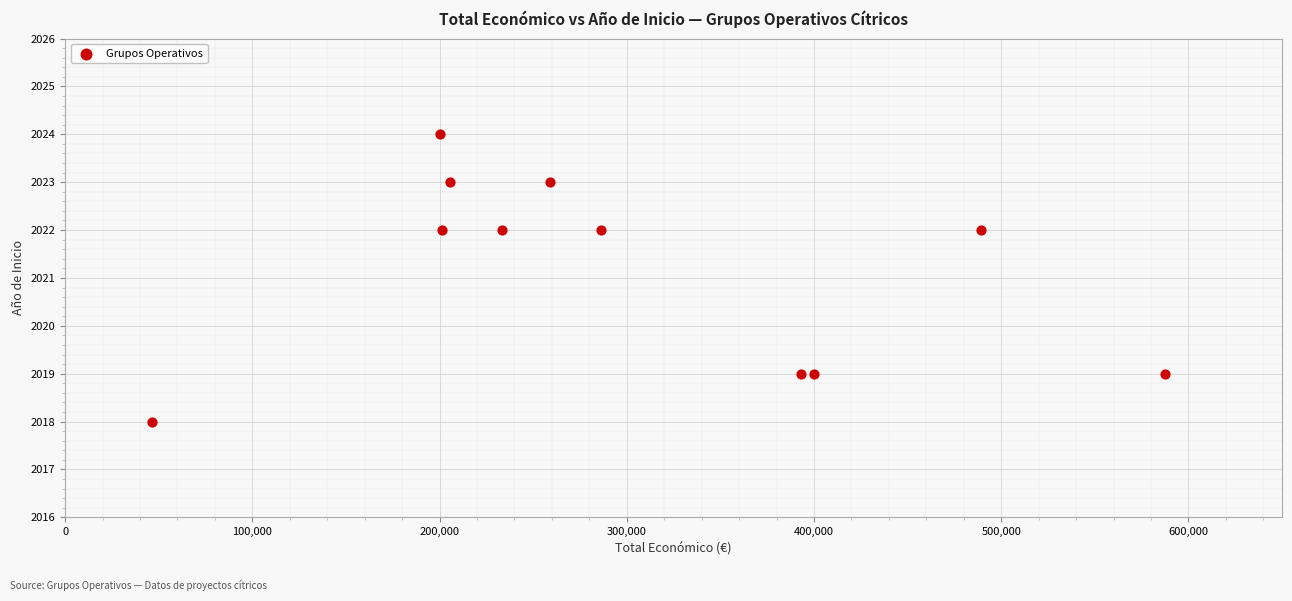

What is the range of X values (max minus min)?

541434